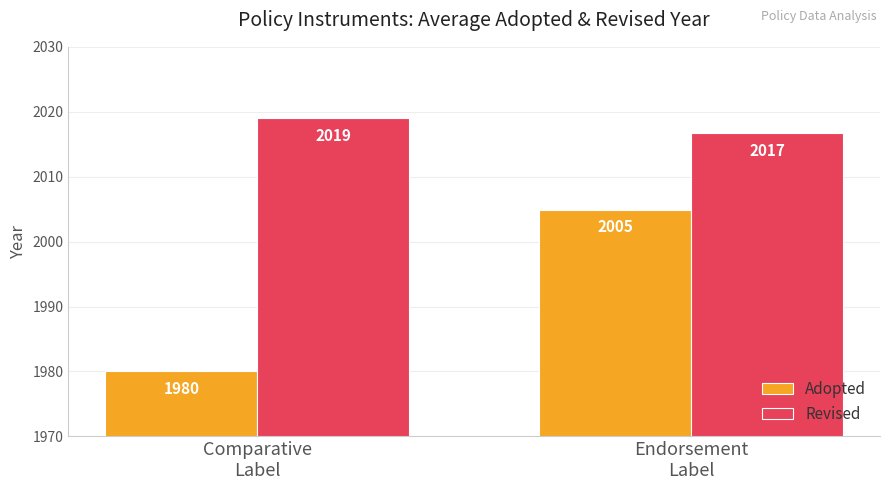

Which category has the highest value in the Adopted series?

Endorsement
Label